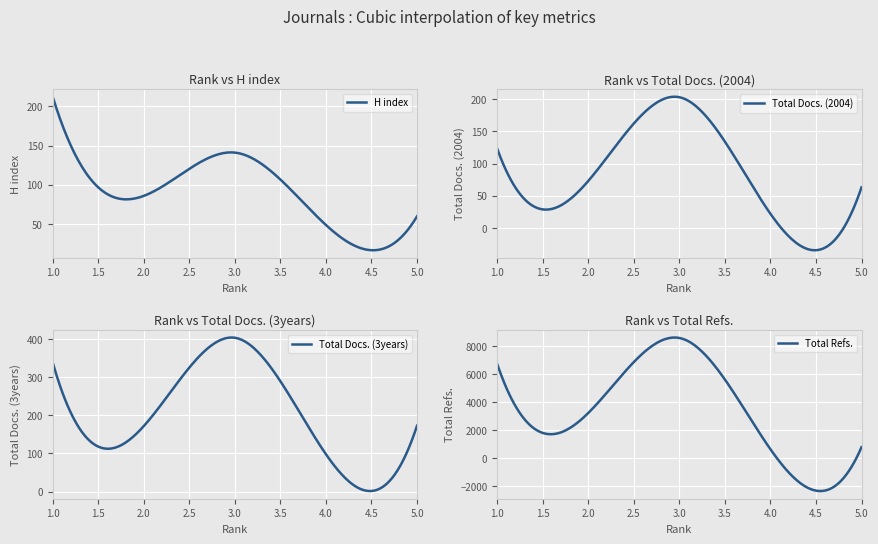

Which category has the highest value across all series?

3